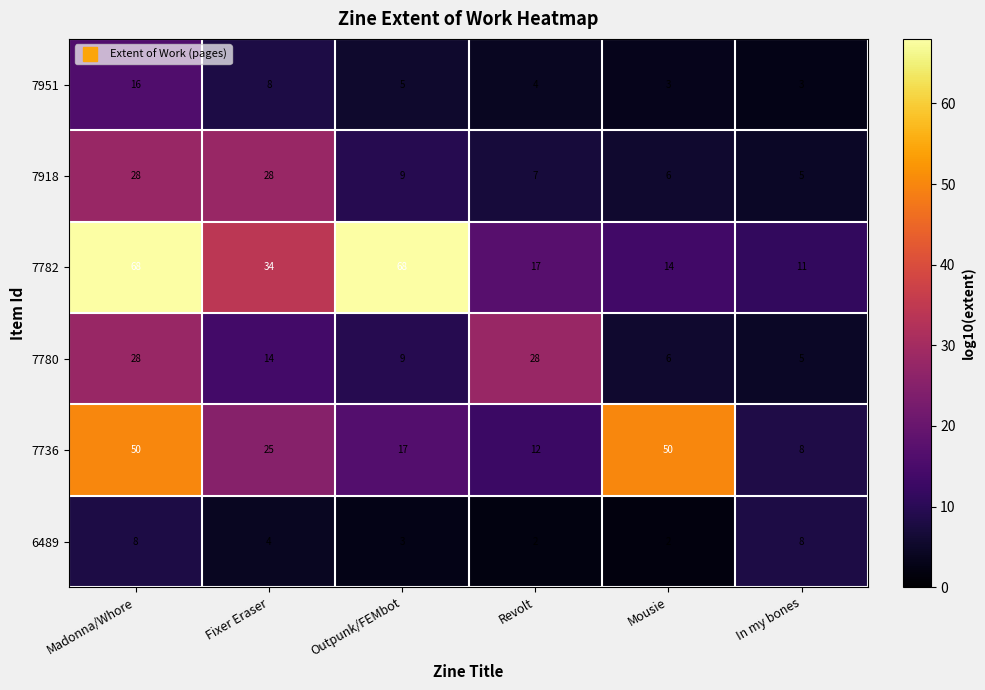

What is the spread (max minus min) of values at In my bones?

8